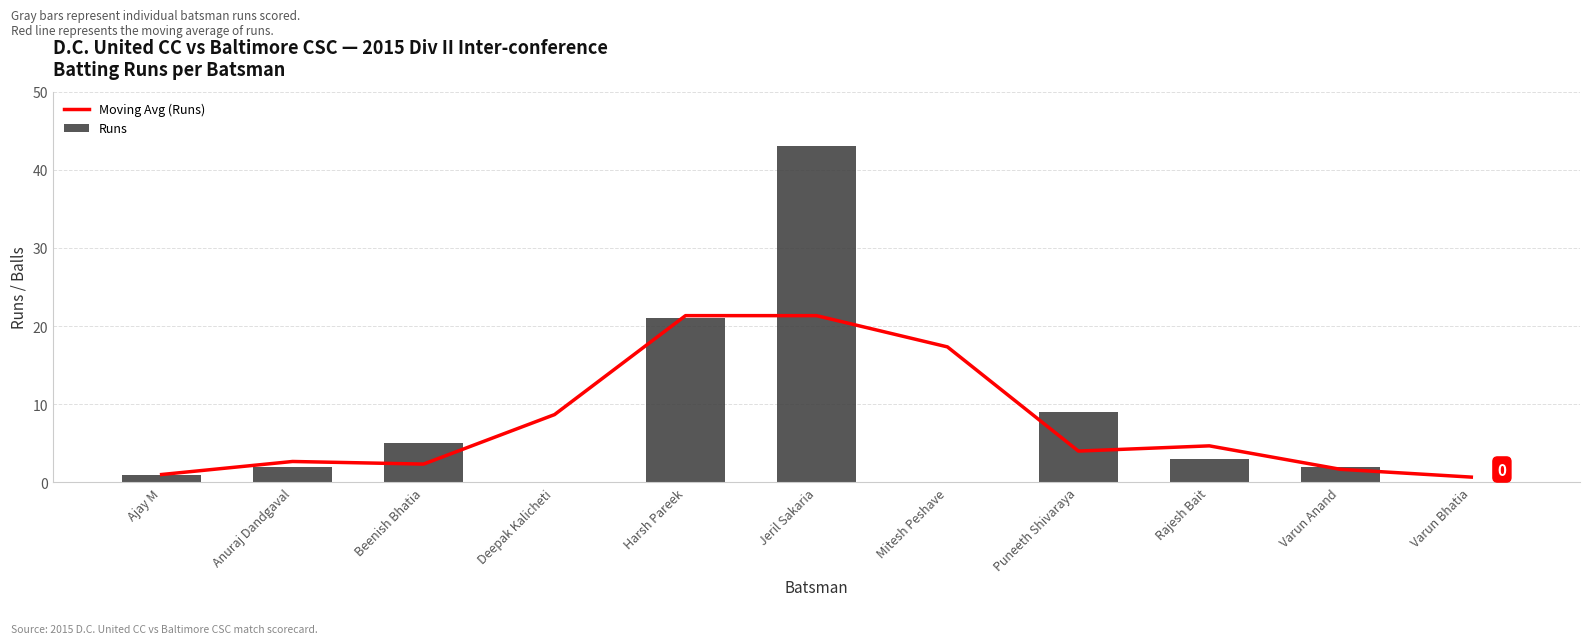

Rank the categories by Runs value from highest to lowest.

Jeril Sakaria, Harsh Pareek, Puneeth Shivaraya, Beenish Bhatia, Rajesh Bait, Anuraj Dandgaval, Varun Anand, Ajay M, Deepak Kalicheti, Mitesh Peshave, Varun Bhatia